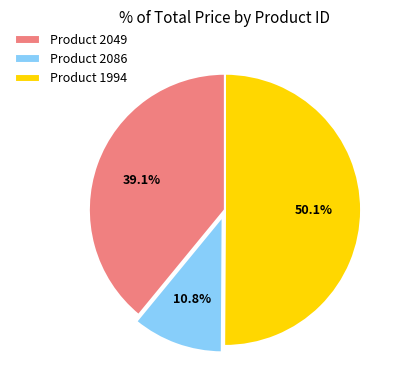

What portion of the pie excludes Product 2049?

60.9%